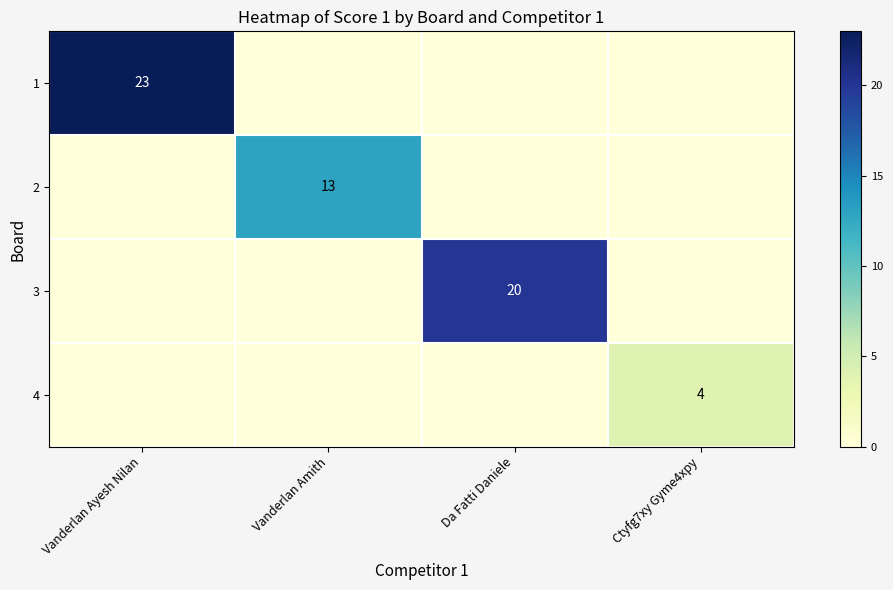

The value of 2 at Vanderlan Amith is 8. True or false?

False